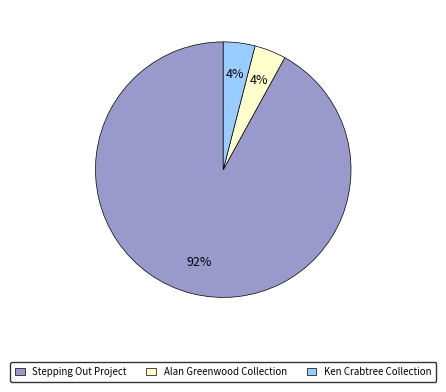

Do Alan Greenwood Collection and Ken Crabtree Collection together represent more than half of the pie?

No